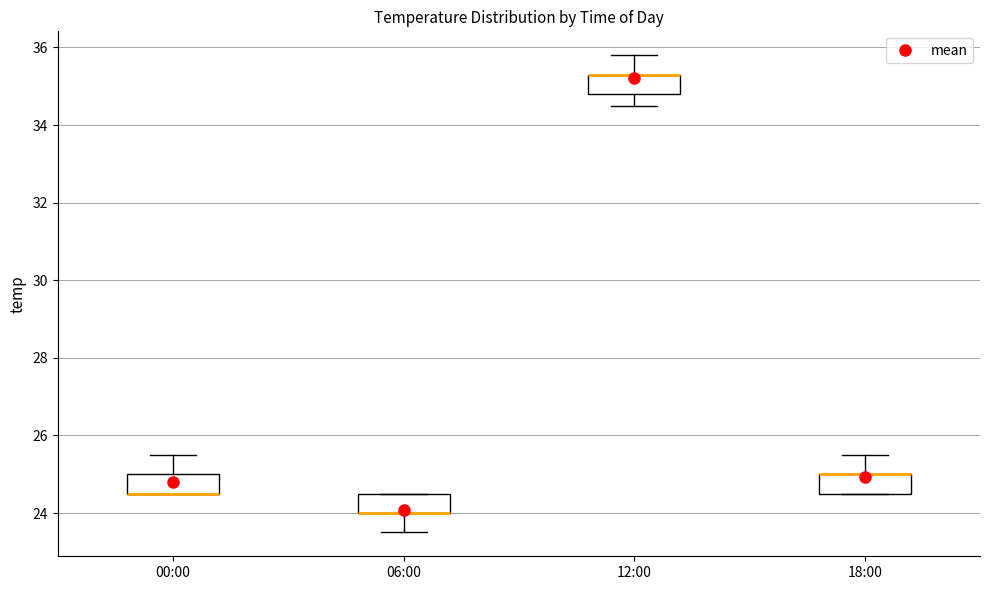

Reading left to right, read every box against the y-axis: the position of its median line, the range the box covers, and the ends of its whiskers. The values are not printed on the chart, so give them approximately, as read against the axis.

00:00: median 24.6 (drawn on the box's lower edge), box 24.6 to 25.0, whiskers 24.6 to 25.6
06:00: median 24.0 (drawn on the box's lower edge), box 24.0 to 24.6, whiskers 23.6 to 24.6
12:00: median 35.4 (drawn on the box's upper edge), box 34.8 to 35.4, whiskers 34.6 to 35.8
18:00: median 25.0 (drawn on the box's upper edge), box 24.6 to 25.0, whiskers 24.6 to 25.6